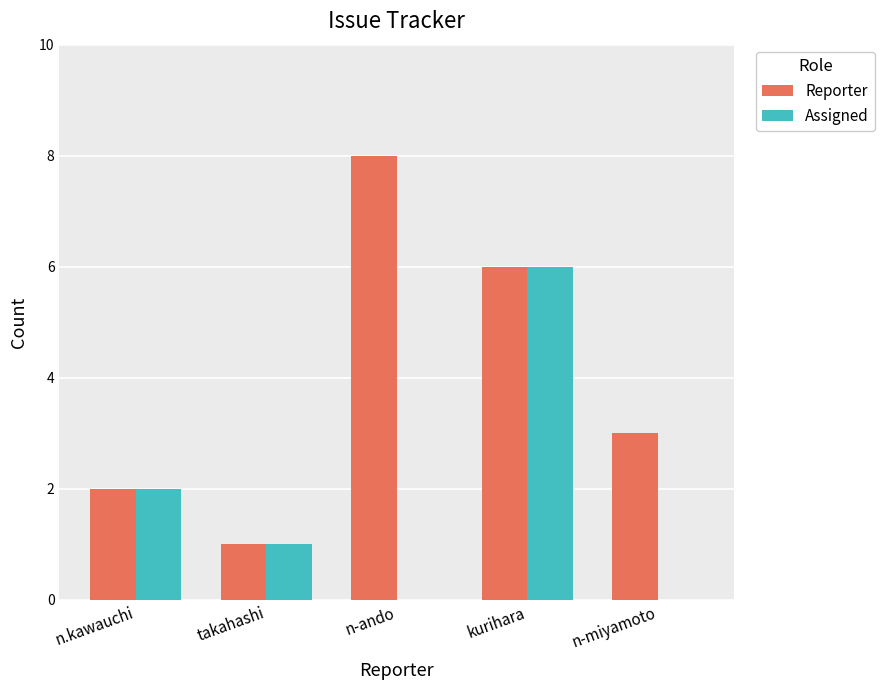

Which category has the highest value across all series?

n-ando